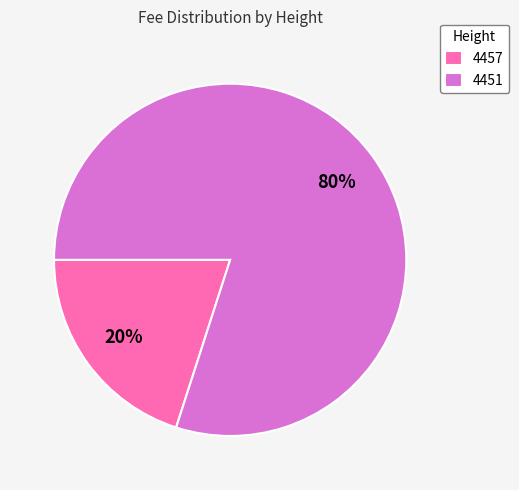

To the nearest percent, what is the difference between the largest and smallest slice percentages?

60%